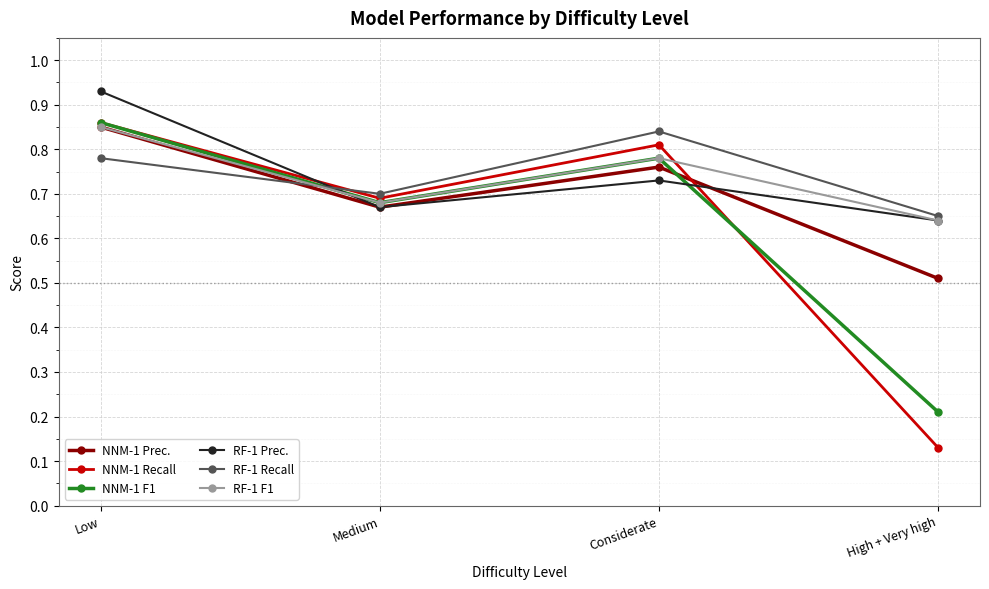

How many series are shown in this chart?

6